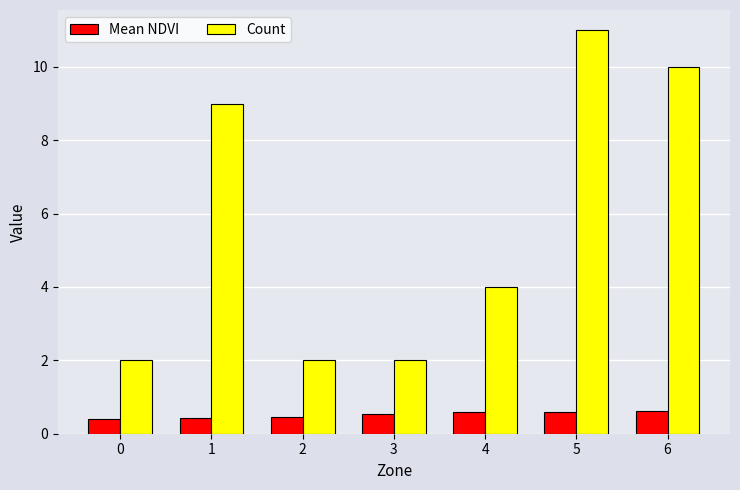

What is the spread (max minus min) of values at 6?

9.4